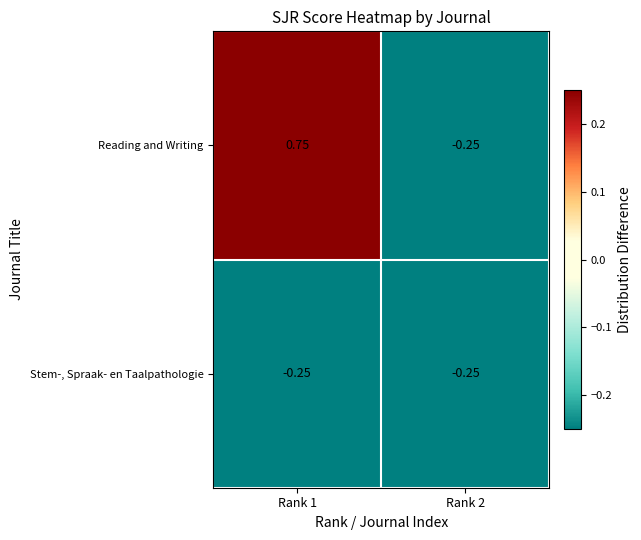

Which series has the widest spread of values?

Reading and Writing